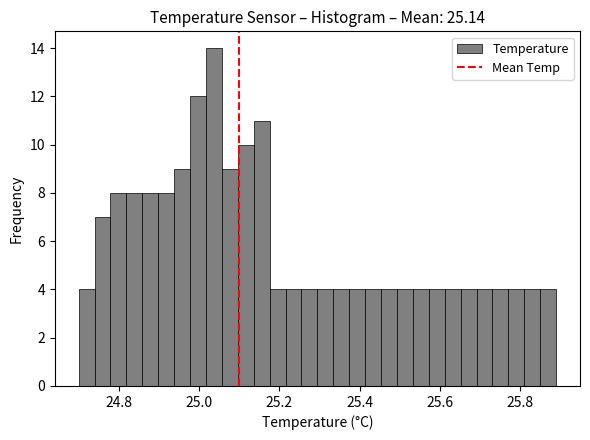

Around what value on the x-axis is the tallest bar? Give the approximate position of its centre, as read against the axis.

25.04